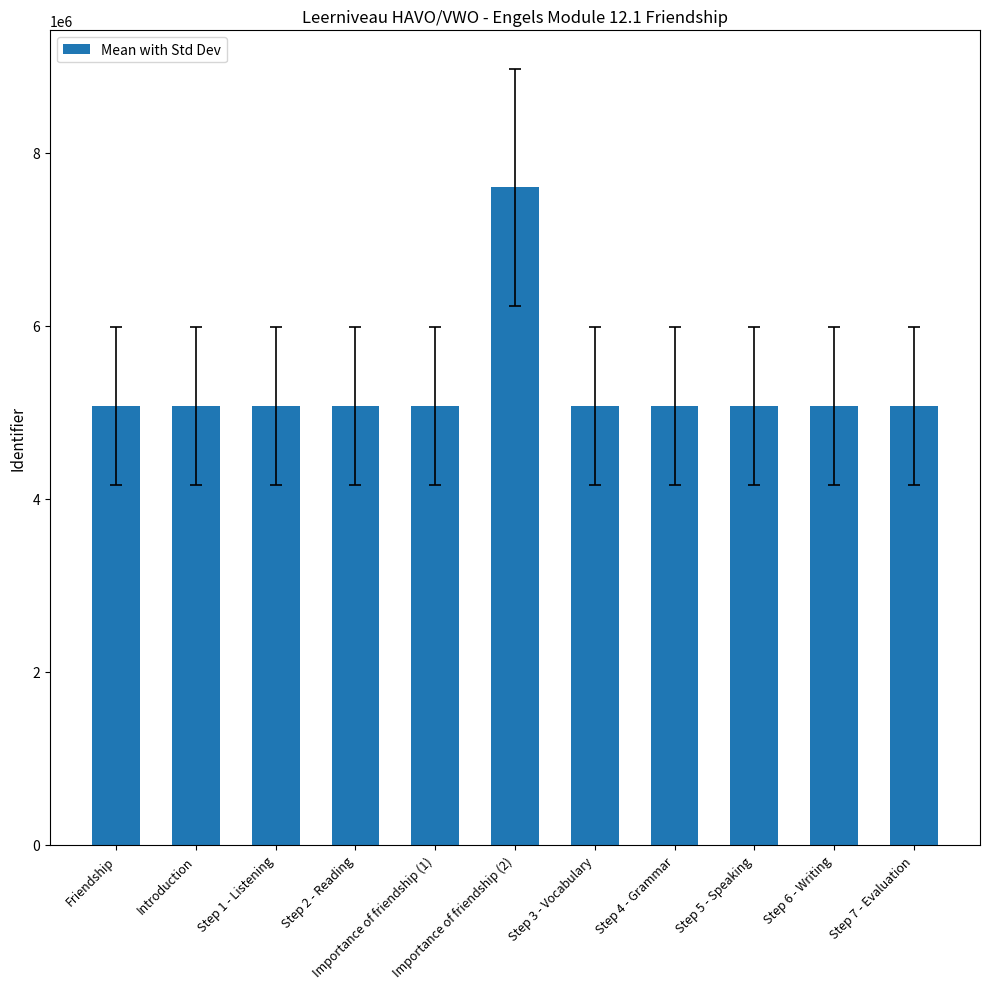

Does the chart contain any negative values?

No